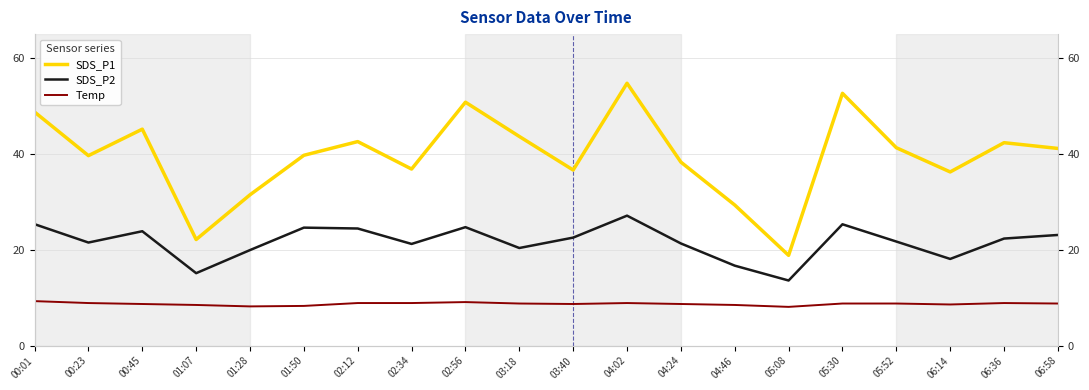

How many interior local peaks does the SDS_P2 series have?

5